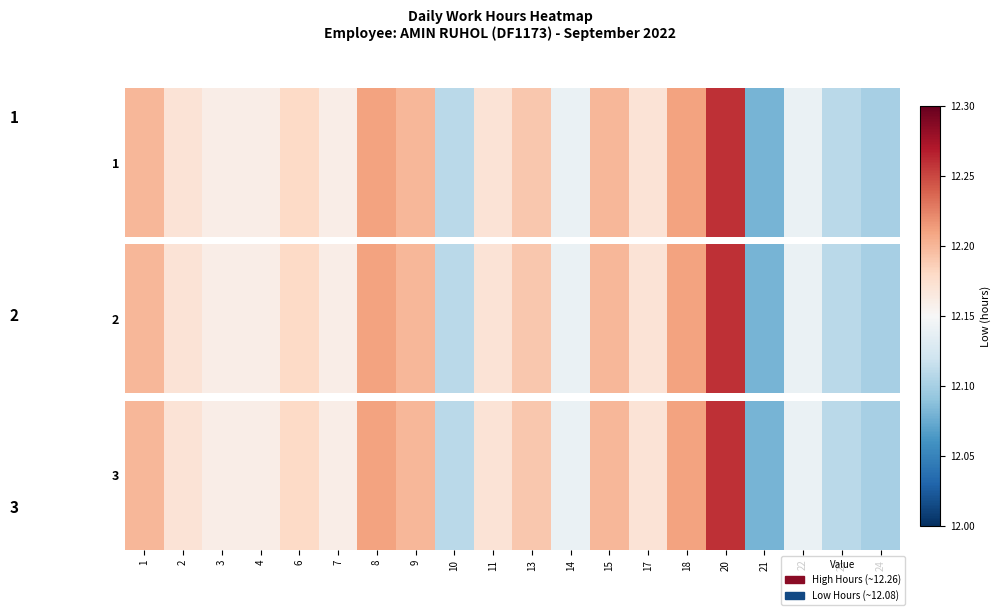

Reading left to right, transcribe all the data shown in this chart.

1=12.2	2=12.2	3=12.2	4=12.2	6=12.2	7=12.2	8=12.2	9=12.2	10=12.1	11=12.2	13=12.2	14=12.1	15=12.2	17=12.2	18=12.2	20=12.3	21=12.1	22=12.1	23=12.1	24=12.1